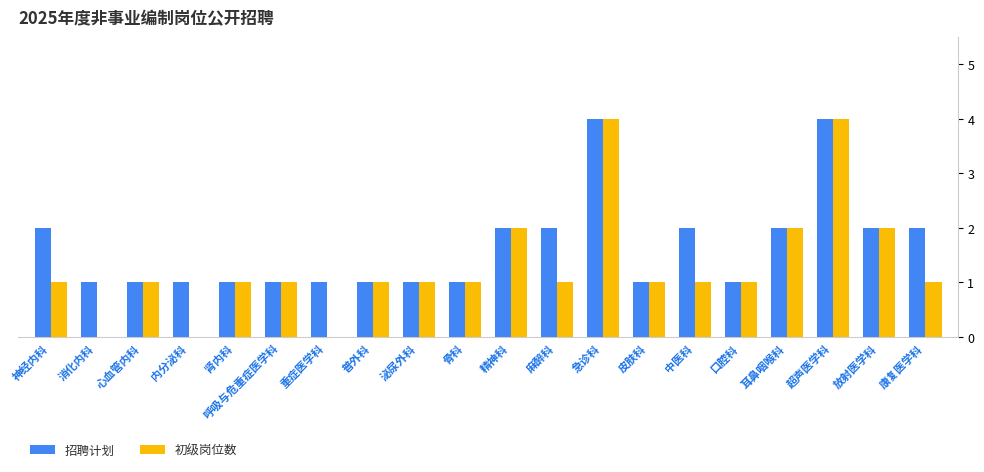

What is the label of the 5th bar from the right?

口腔科